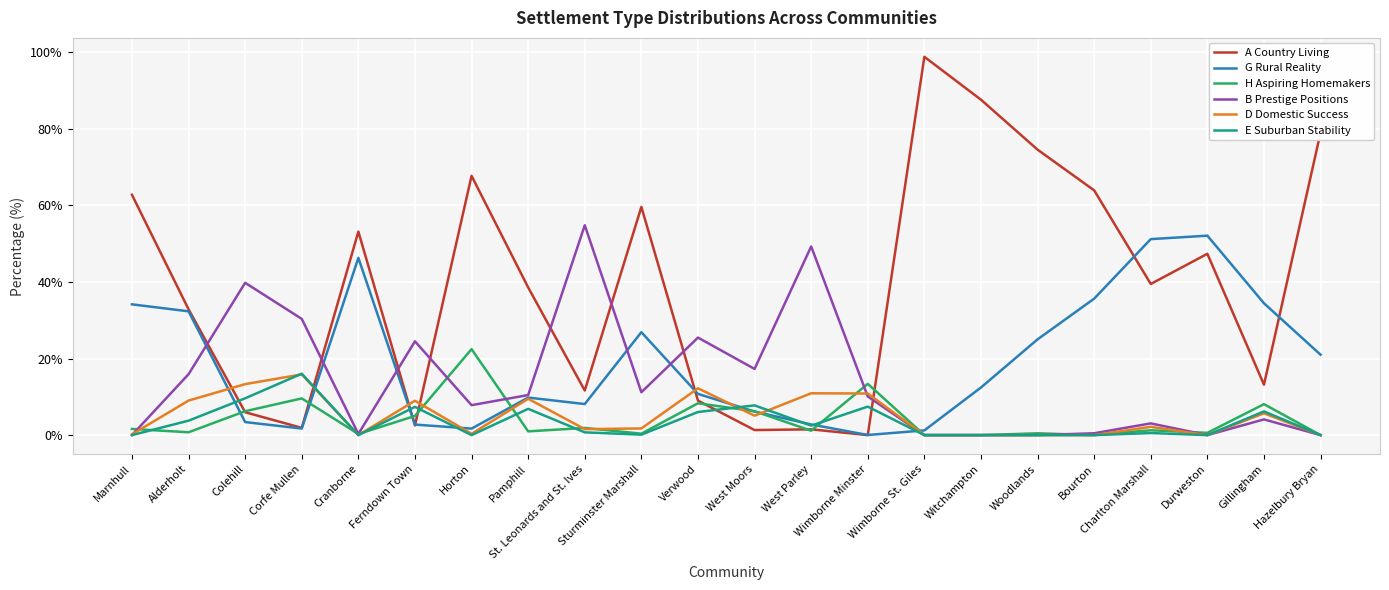

At which label does A Country Living reach its peak?

Wimborne St. Giles